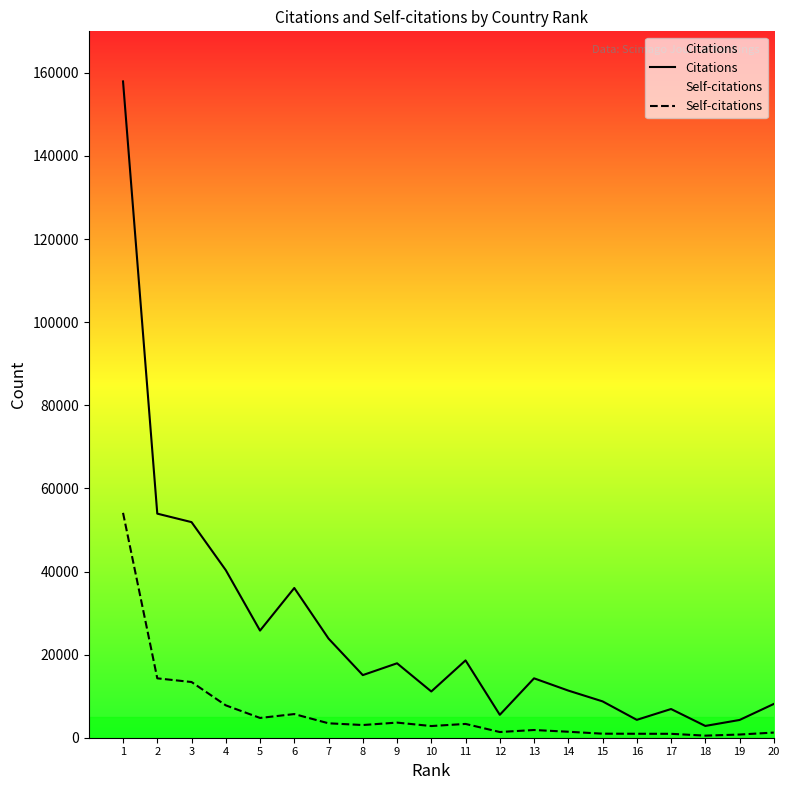

What is the sum of all Citations values?

518829